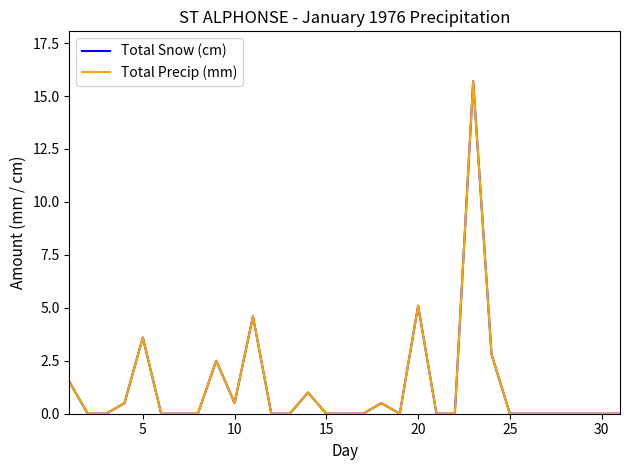

Rank the series by their maximum value, from lowest to highest.

Total Snow (cm), Total Precip (mm)